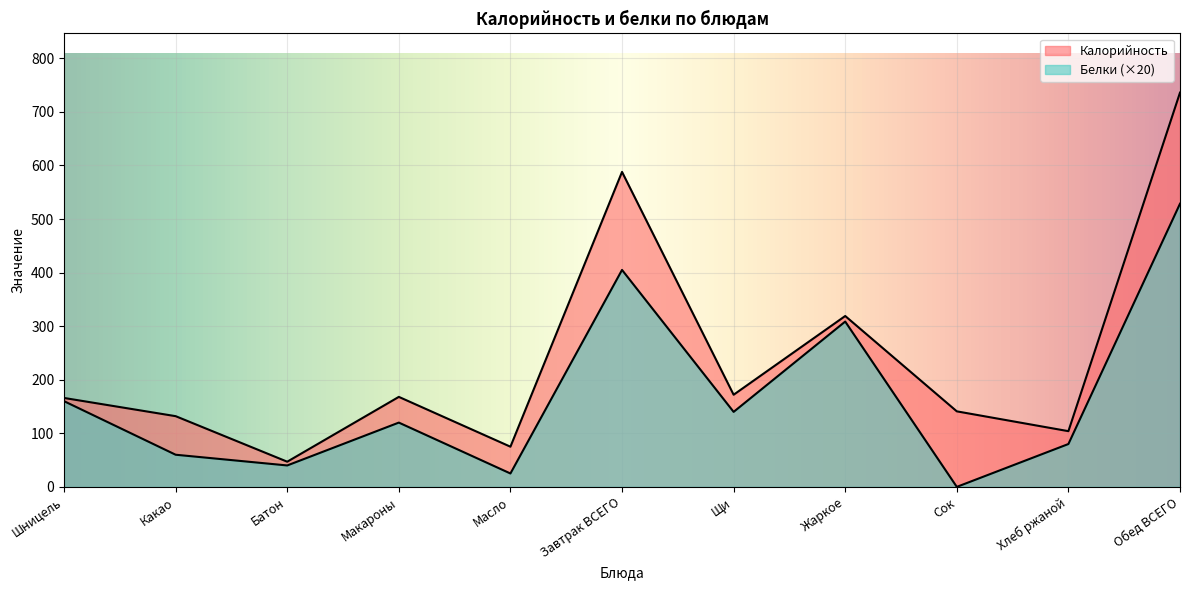

At which category is the sum across all series the highest?

Обед ВСЕГО